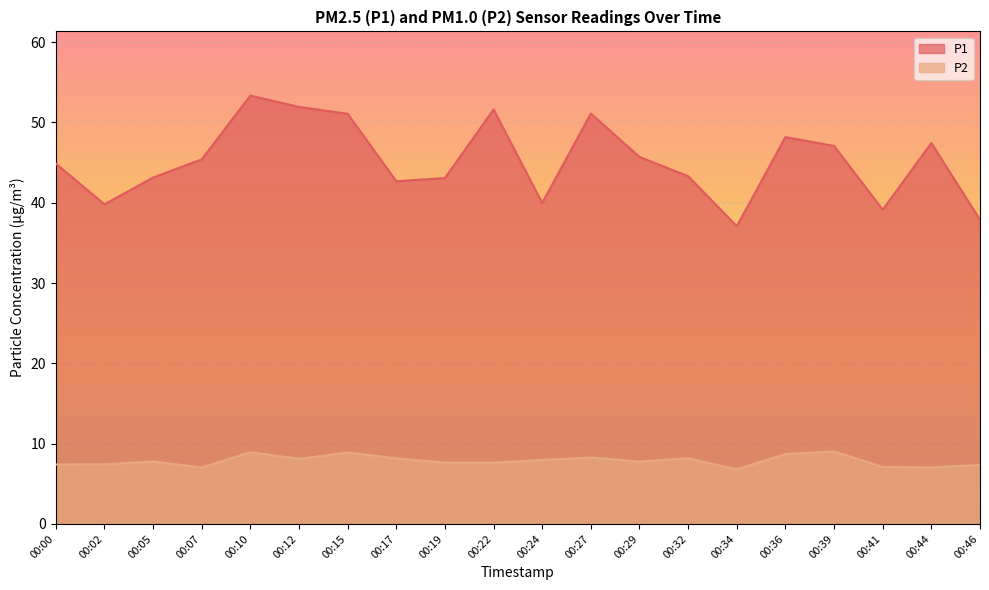

Read the P2 value at 00:05.

7.8